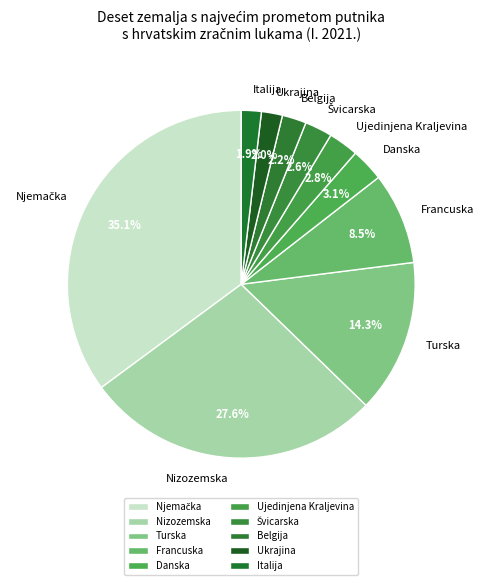

Does any single category account for the majority?

No